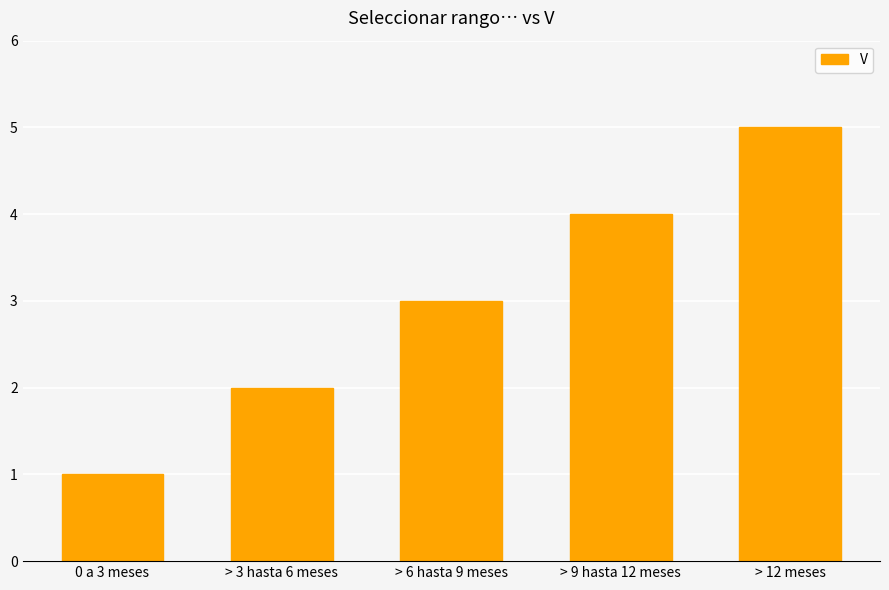

The value at > 9 hasta 12 meses is 2. True or false?

False